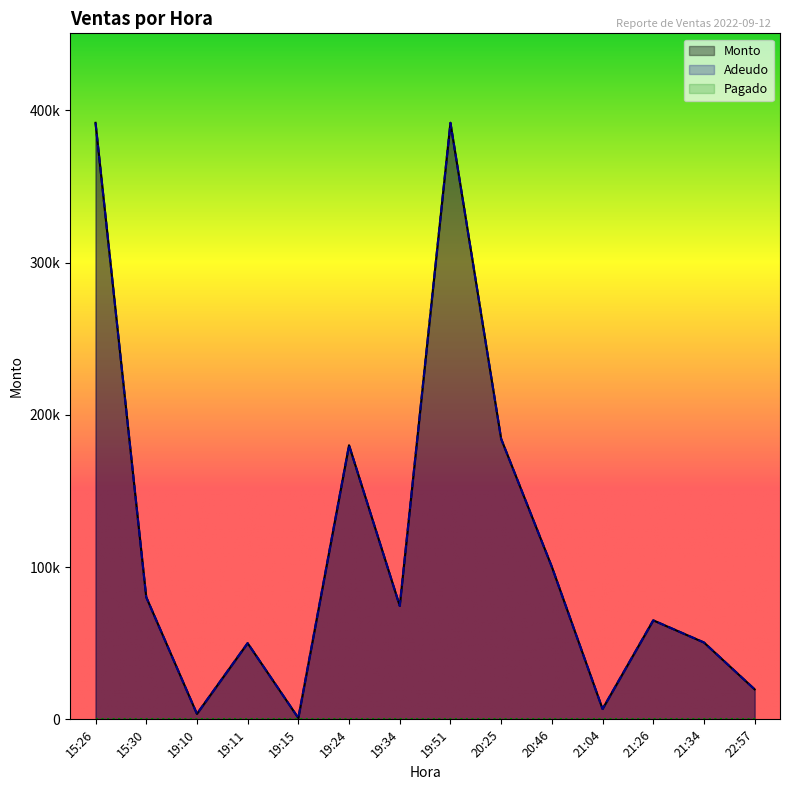

Which series changed the most between 15:30 and 21:04?

Monto